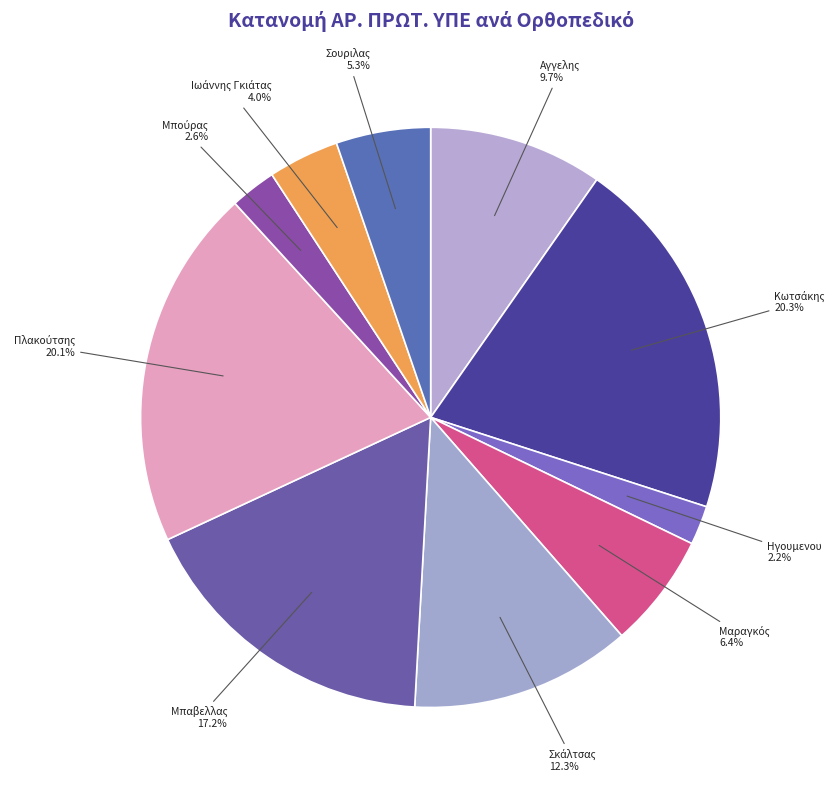

How many slices are in this pie chart?

10